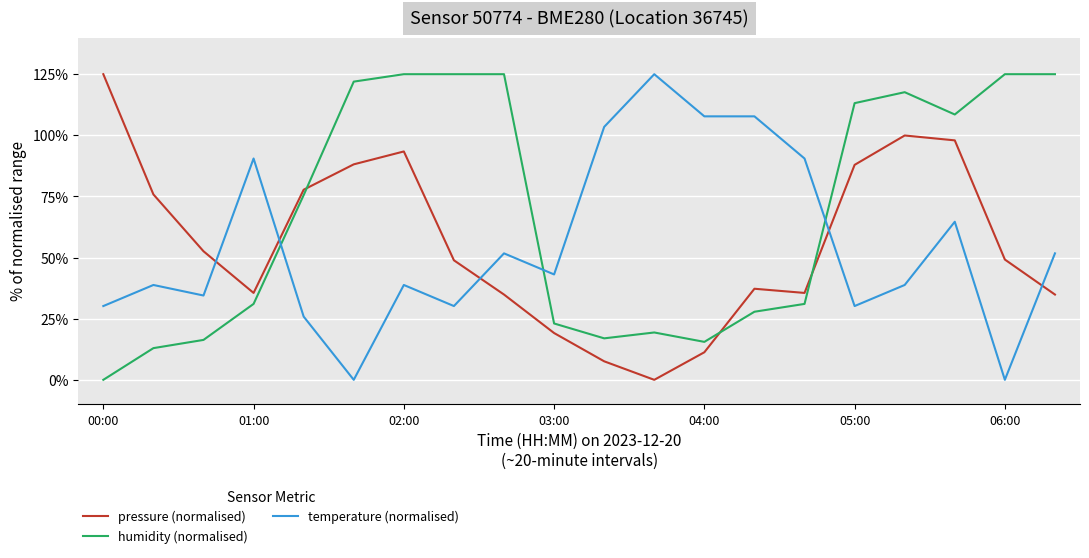

In pressure (normalised), how many points are lower than both neighbors (excluding endpoints)?

3